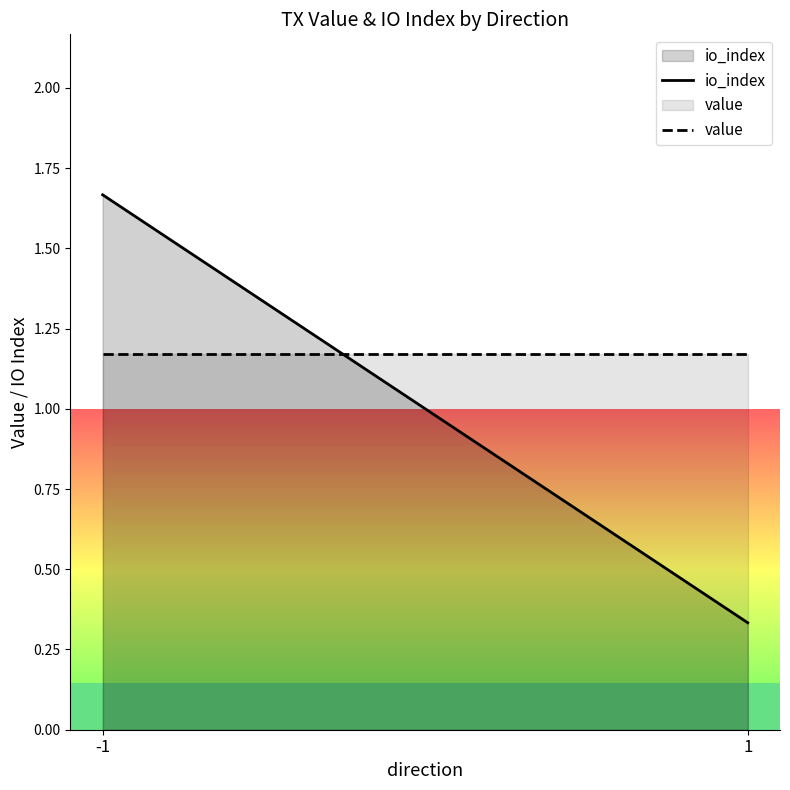

Reading left to right, what are all the values shown in this chart?

io_index: 1.7	0.3
value: 1.2	1.2